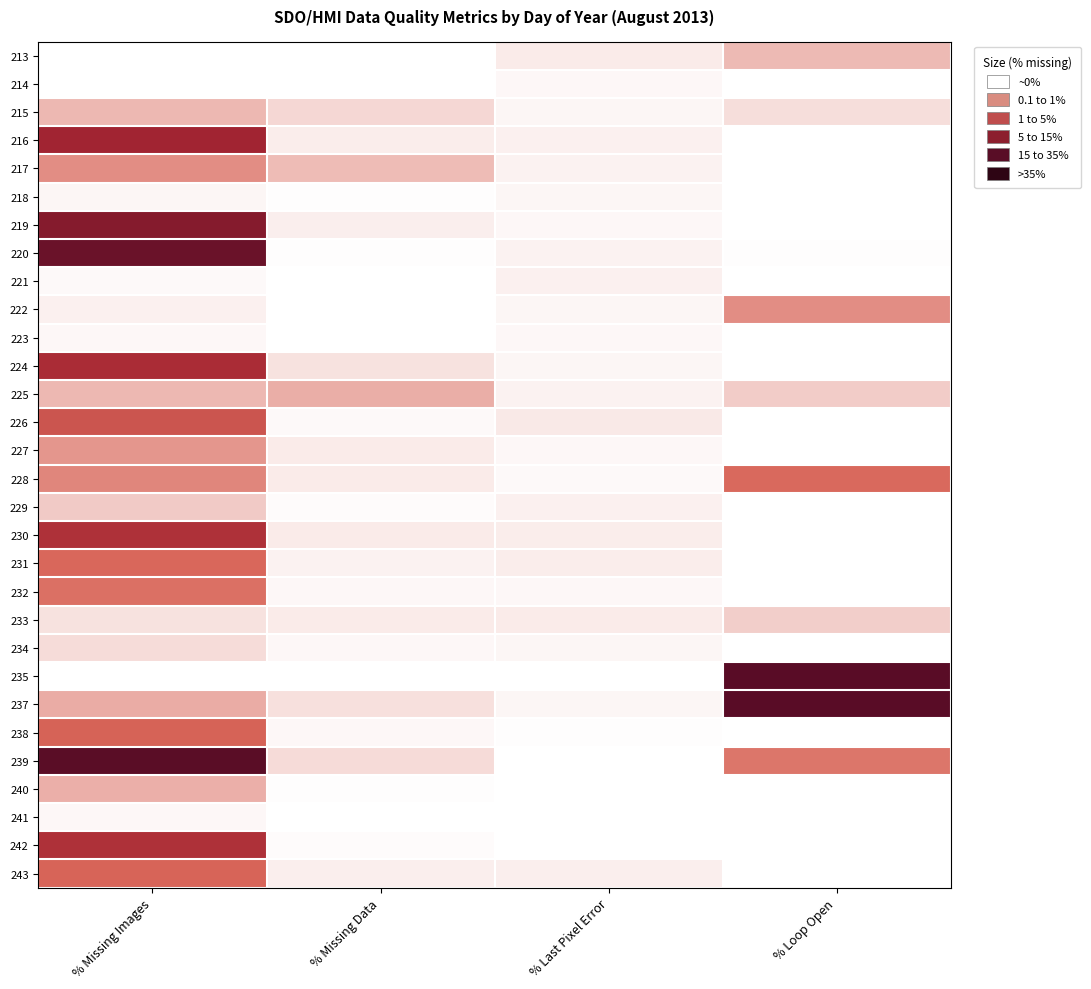

Reading right to left, list all the values displayed in this chart.

213: % Loop Open=0.5	% Last Pixel Error=0.2	% Missing Data=0.0	% Missing Images=0.0
214: % Loop Open=0.0	% Last Pixel Error=0.1	% Missing Data=0.0	% Missing Images=0.0
215: % Loop Open=0.3	% Last Pixel Error=0.1	% Missing Data=0.3	% Missing Images=0.6
216: % Loop Open=0.0	% Last Pixel Error=0.1	% Missing Data=0.1	% Missing Images=2.5
217: % Loop Open=0.0	% Last Pixel Error=0.1	% Missing Data=0.5	% Missing Images=0.9
218: % Loop Open=0.0	% Last Pixel Error=0.1	% Missing Data=0.0	% Missing Images=0.1
219: % Loop Open=0.0	% Last Pixel Error=0.1	% Missing Data=0.1	% Missing Images=2.9
220: % Loop Open=0.0	% Last Pixel Error=0.1	% Missing Data=0.0	% Missing Images=3.3
221: % Loop Open=0.0	% Last Pixel Error=0.1	% Missing Data=0.0	% Missing Images=0.1
222: % Loop Open=0.9	% Last Pixel Error=0.1	% Missing Data=0.0	% Missing Images=0.1
223: % Loop Open=0.0	% Last Pixel Error=0.1	% Missing Data=0.0	% Missing Images=0.1
224: % Loop Open=0.0	% Last Pixel Error=0.1	% Missing Data=0.2	% Missing Images=2.3
225: % Loop Open=0.4	% Last Pixel Error=0.1	% Missing Data=0.6	% Missing Images=0.6
226: % Loop Open=0.0	% Last Pixel Error=0.2	% Missing Data=0.1	% Missing Images=1.5
227: % Loop Open=0.0	% Last Pixel Error=0.1	% Missing Data=0.2	% Missing Images=0.8
228: % Loop Open=1.2	% Last Pixel Error=0.1	% Missing Data=0.2	% Missing Images=0.9
229: % Loop Open=0.0	% Last Pixel Error=0.1	% Missing Data=0.0	% Missing Images=0.4
230: % Loop Open=0.0	% Last Pixel Error=0.1	% Missing Data=0.2	% Missing Images=2.2
231: % Loop Open=0.0	% Last Pixel Error=0.1	% Missing Data=0.1	% Missing Images=1.2
232: % Loop Open=0.0	% Last Pixel Error=0.1	% Missing Data=0.1	% Missing Images=1.1
233: % Loop Open=0.4	% Last Pixel Error=0.2	% Missing Data=0.2	% Missing Images=0.2
234: % Loop Open=0.0	% Last Pixel Error=0.1	% Missing Data=0.1	% Missing Images=0.3
235: % Loop Open=4.6	% Last Pixel Error=0.0	% Missing Data=0.0	% Missing Images=0.0
237: % Loop Open=4.6	% Last Pixel Error=0.1	% Missing Data=0.2	% Missing Images=0.7
238: % Loop Open=0.0	% Last Pixel Error=0.0	% Missing Data=0.1	% Missing Images=1.3
239: % Loop Open=1.1	% Last Pixel Error=0.0	% Missing Data=0.3	% Missing Images=3.6
240: % Loop Open=0.0	% Last Pixel Error=0.0	% Missing Data=0.0	% Missing Images=0.6
241: % Loop Open=0.0	% Last Pixel Error=0.0	% Missing Data=0.0	% Missing Images=0.1
242: % Loop Open=0.0	% Last Pixel Error=0.0	% Missing Data=0.0	% Missing Images=2.2
243: % Loop Open=0.0	% Last Pixel Error=0.1	% Missing Data=0.1	% Missing Images=1.2